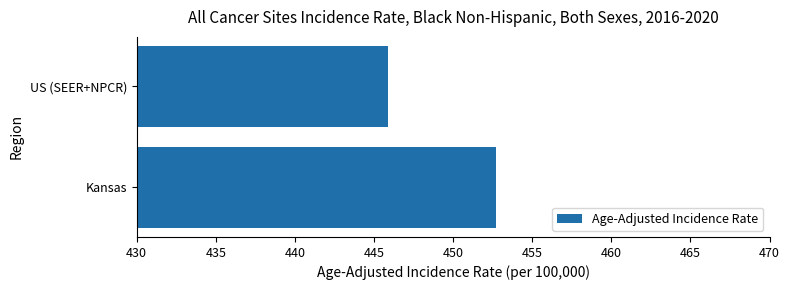

The chart shows a value of 452.7 at Kansas. True or false?

True